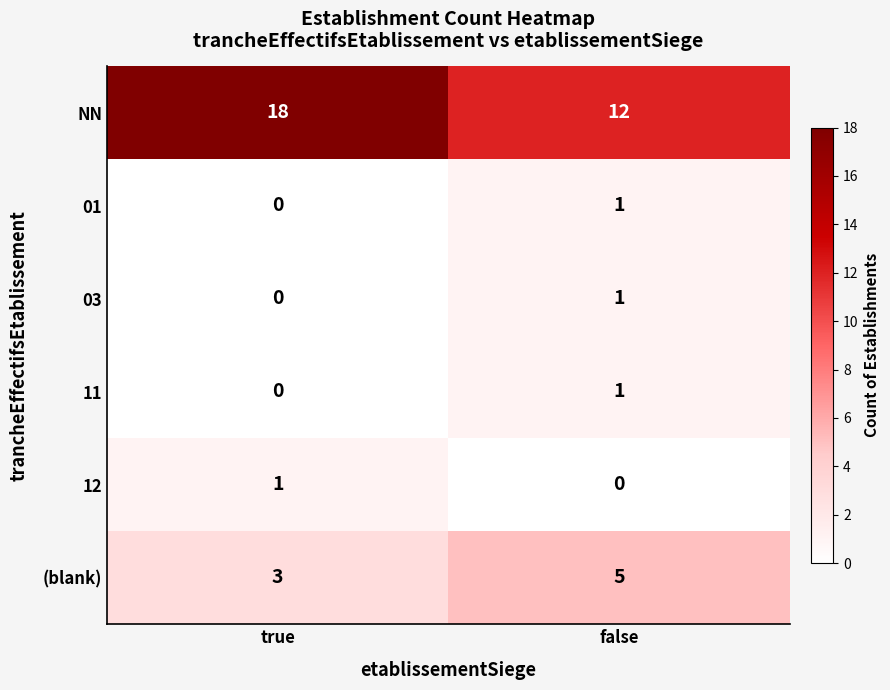

Which series has the largest range (max minus min)?

NN